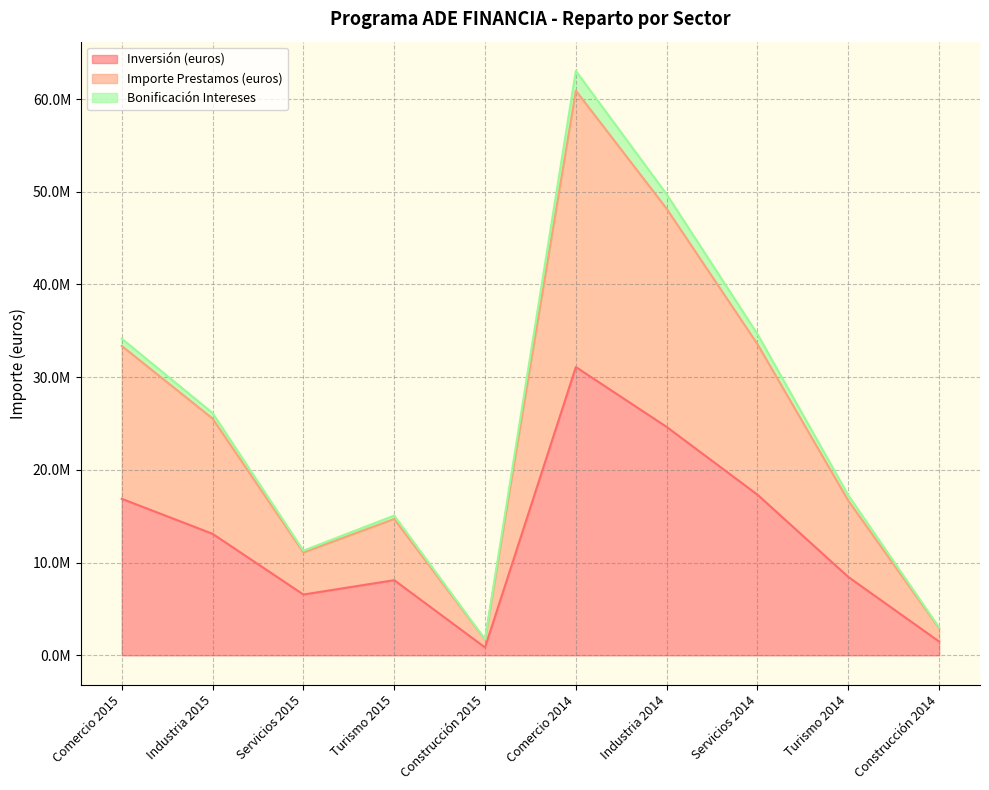

What are all the series names shown in the legend?

Inversión (euros), Importe Prestamos (euros), Bonificación Intereses